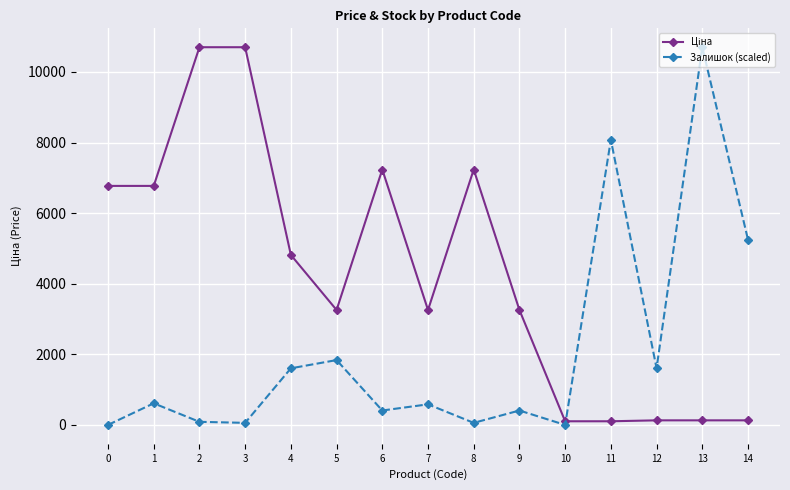

What is the sum of the Залишок (scaled) values at 11 and 2?

8163.9